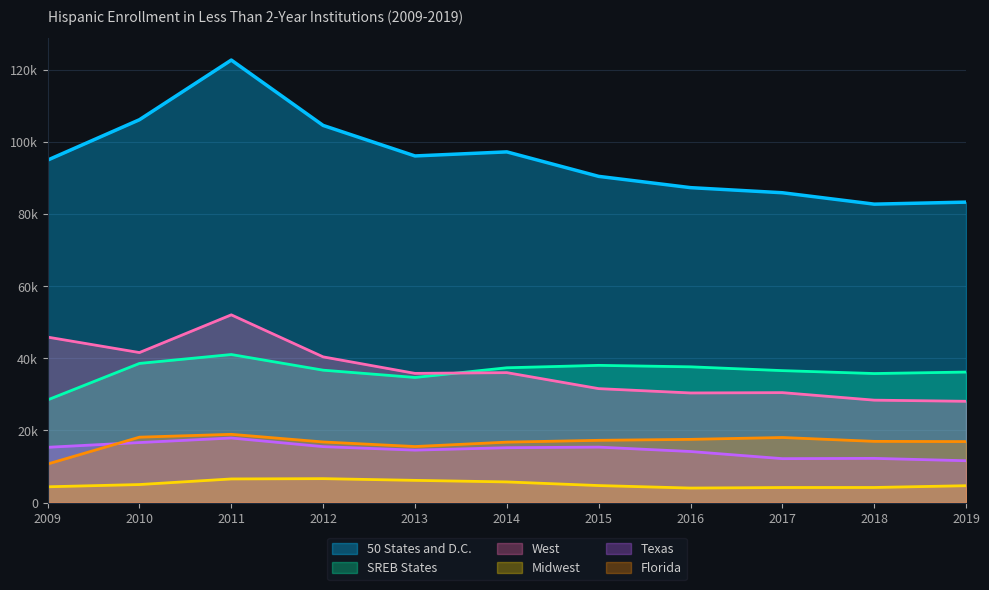

Which series has the largest total across all categories?

50 States and D.C.